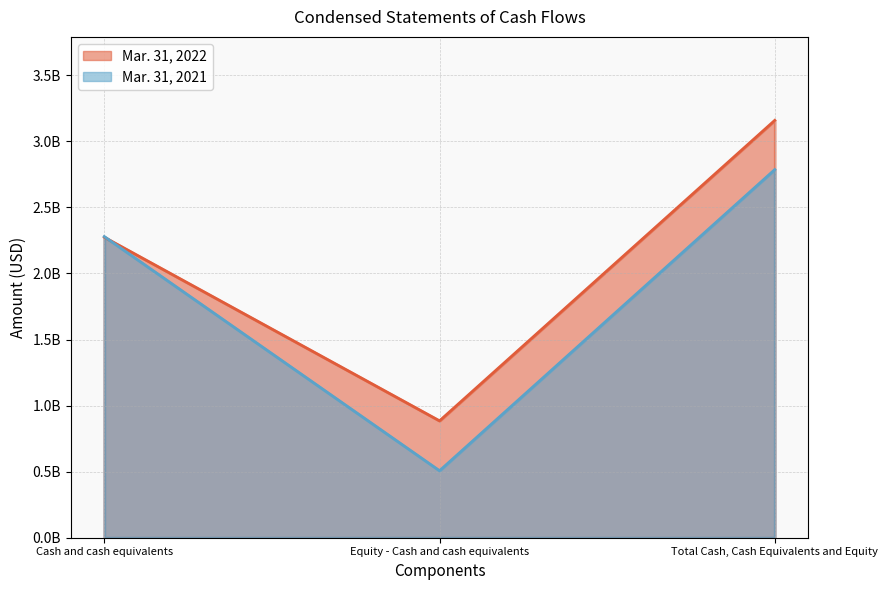

What is the label of the 2nd point from the left?

Equity - Cash and cash equivalents